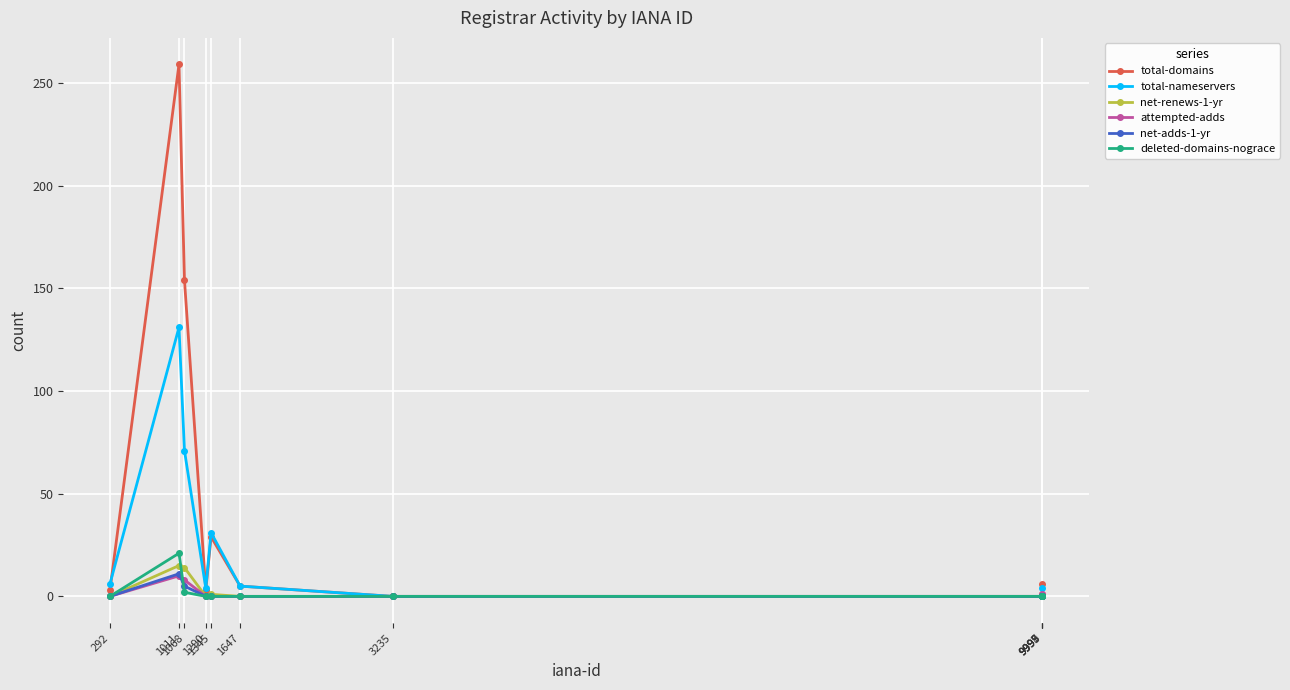

Which series has the widest spread of values?

total-domains